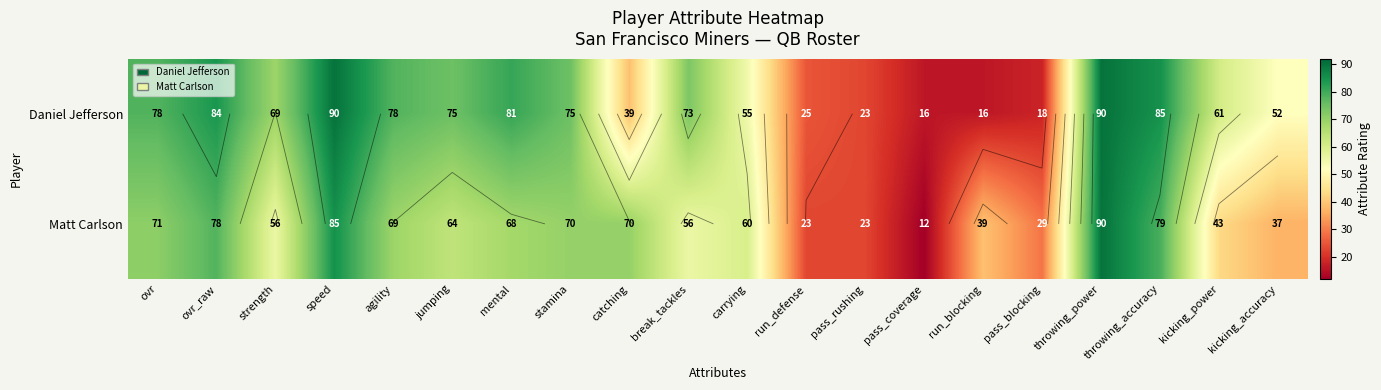

What is the sum of the Daniel Jefferson values at ovr_raw and run_defense?

109